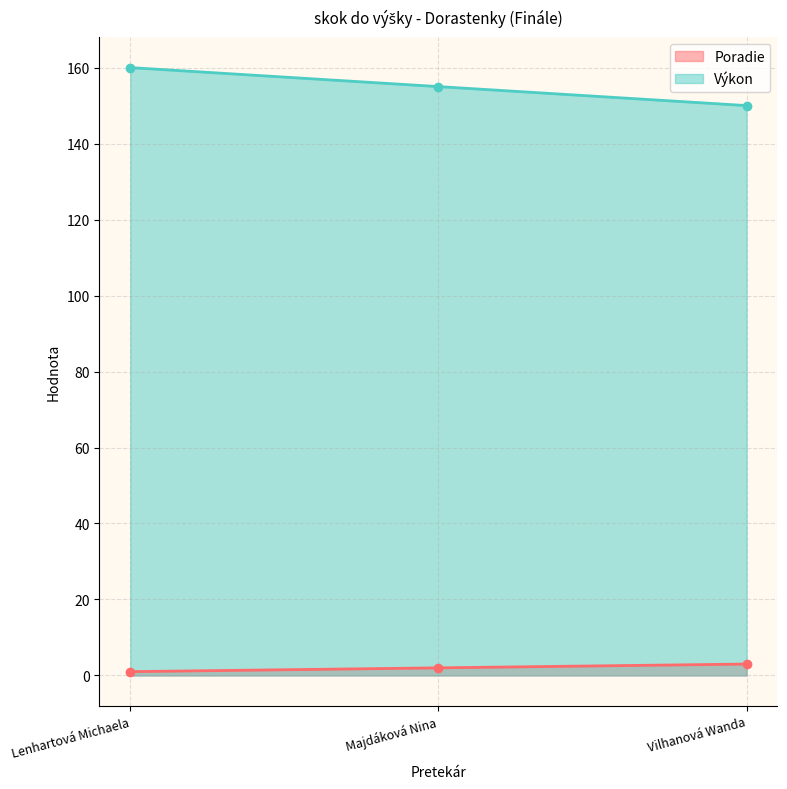

What is the total value across all series at Vilhanová Wanda?

153